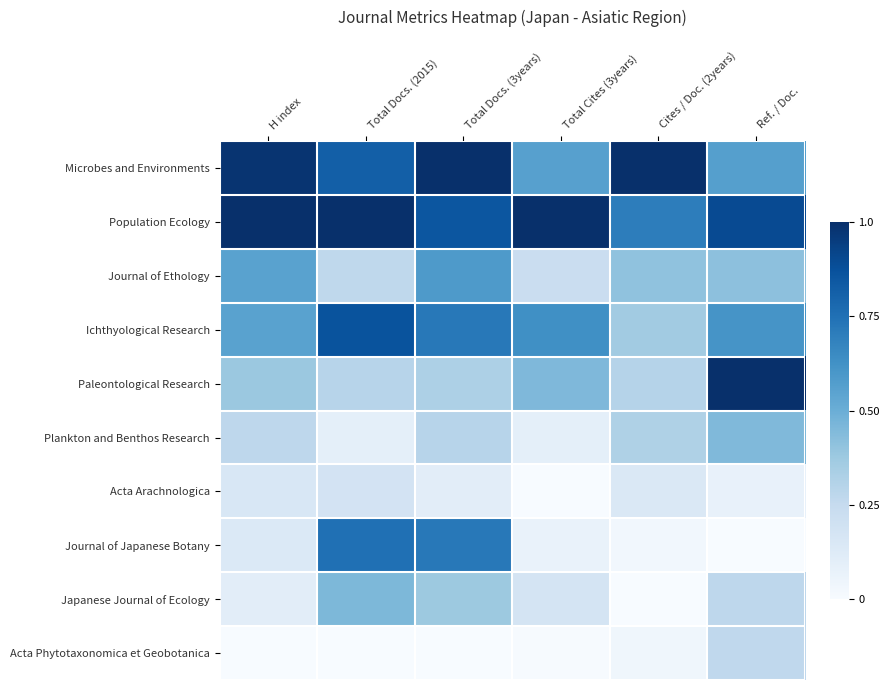

Which series has the largest range (max minus min)?

Journal of Japanese Botany